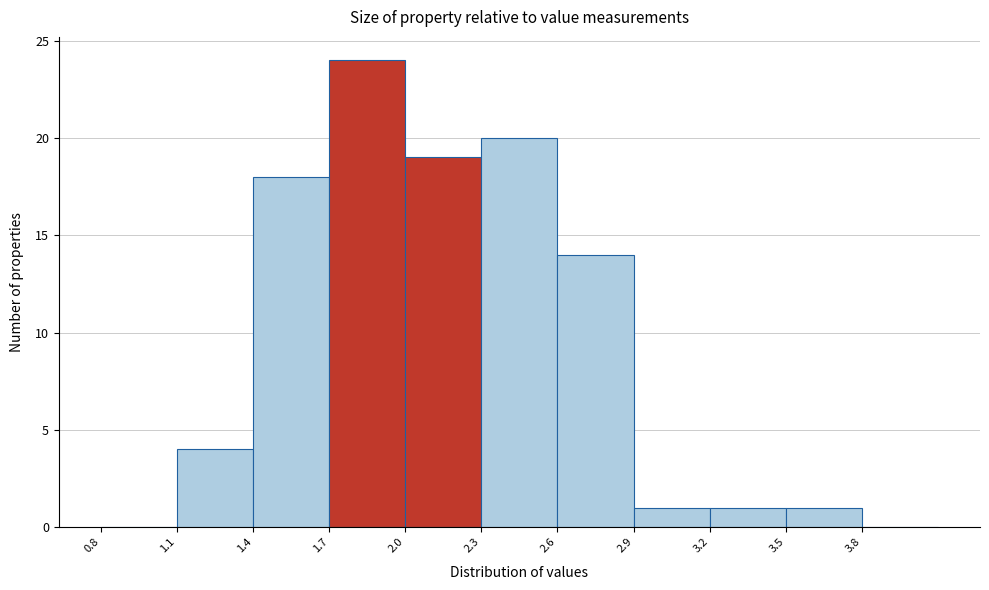

Which range on the x-axis has the tallest bar?

1.7 to 2.0